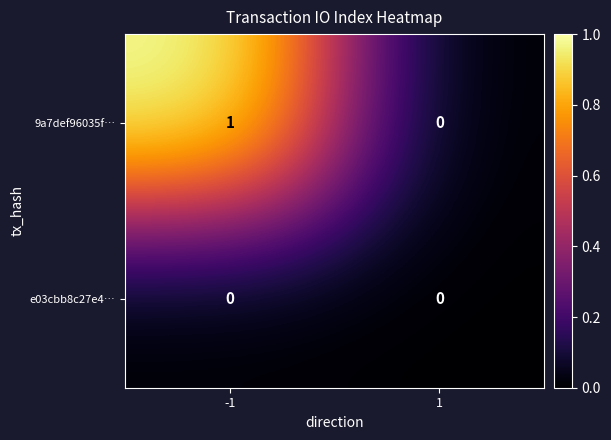

List the series in order of their overall mean, highest first.

9a7def96035f…, e03cbb8c27e4…